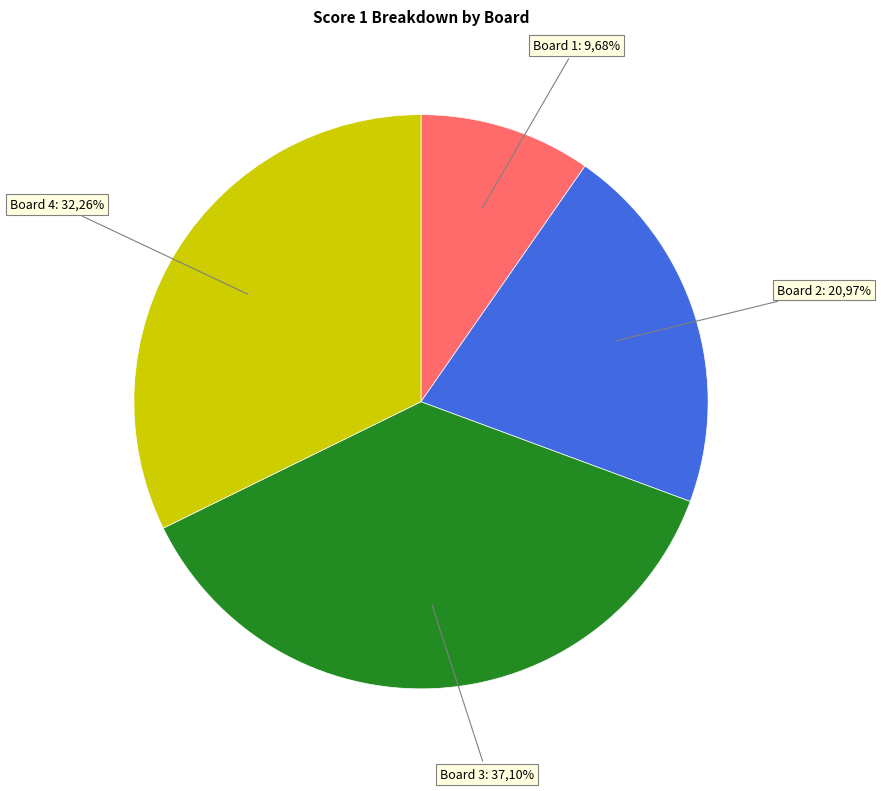

Which has a higher value, Board 1 or Board 2?

Board 2